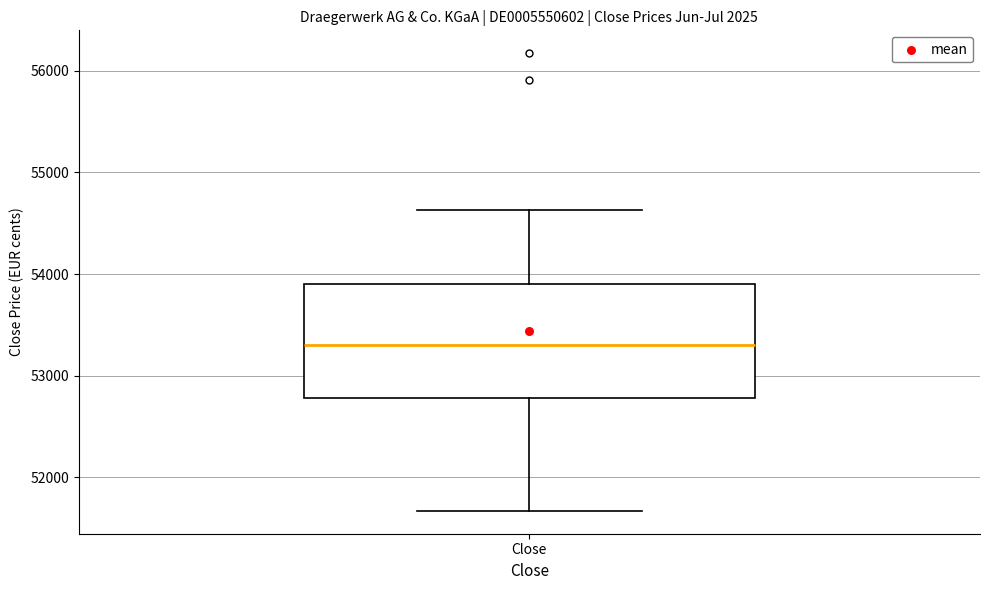

Read this box plot against the y-axis: the position of the median line, the range covered by the box, and the ends of both whiskers. The values are not printed on the chart, so give them approximately, as read against the axis.

median 53300, box 52800 to 53900, whiskers 51700 to 54600